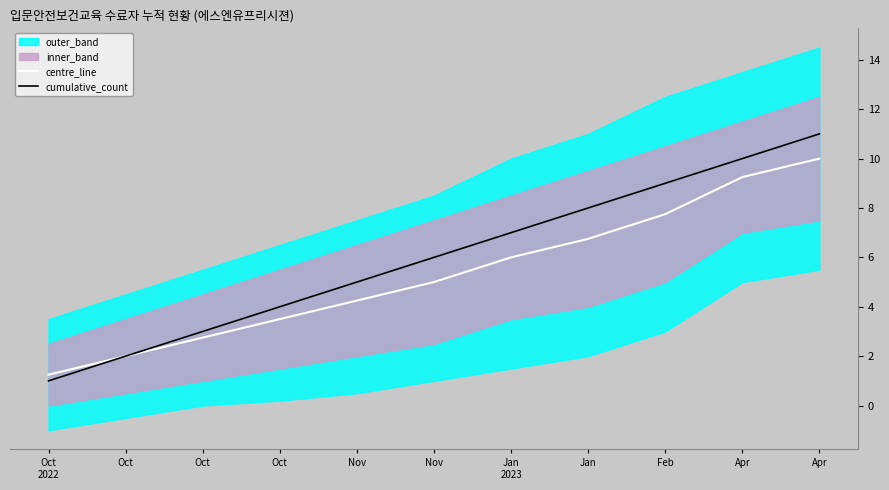

What is the sum of the centre_line values at Apr and Nov?

13.5